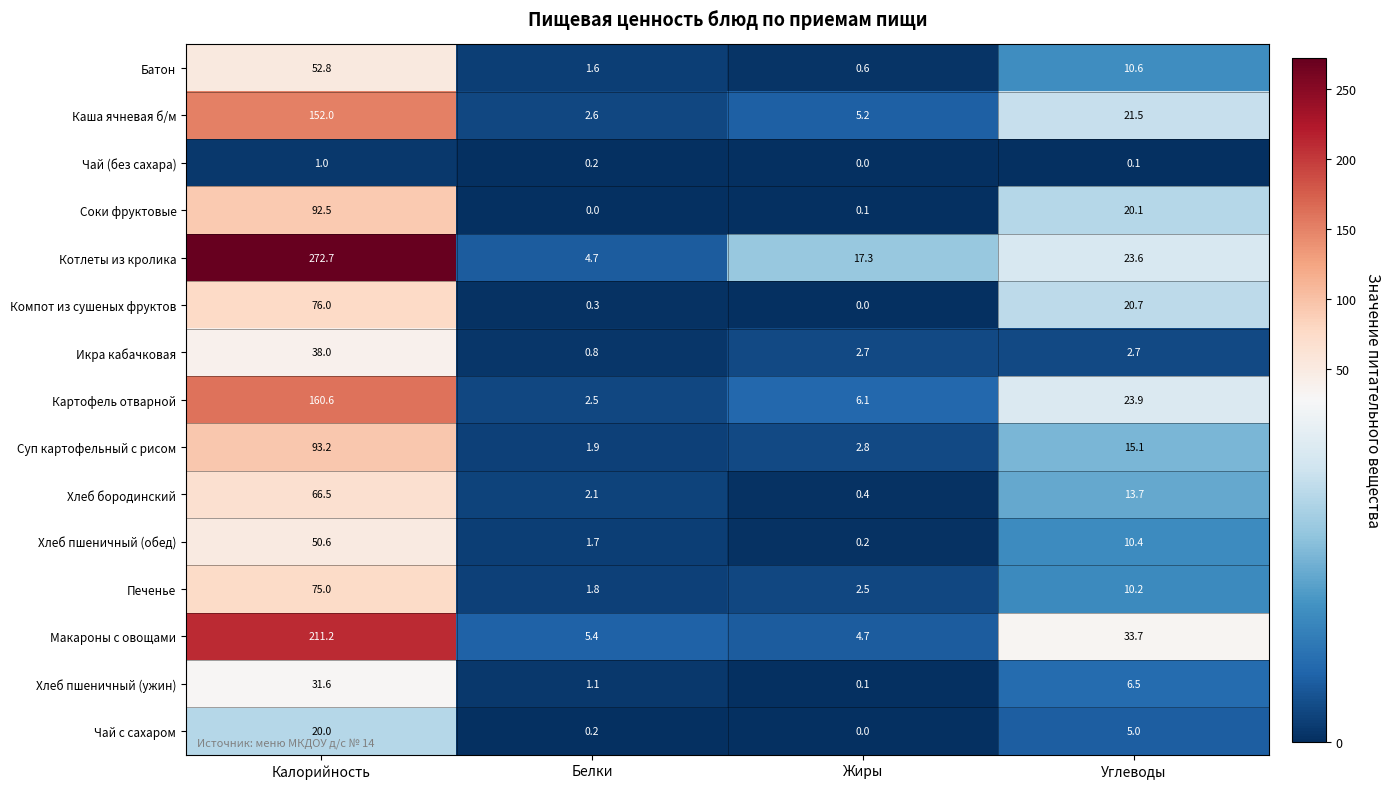

Count the number of data series in this chart.

15